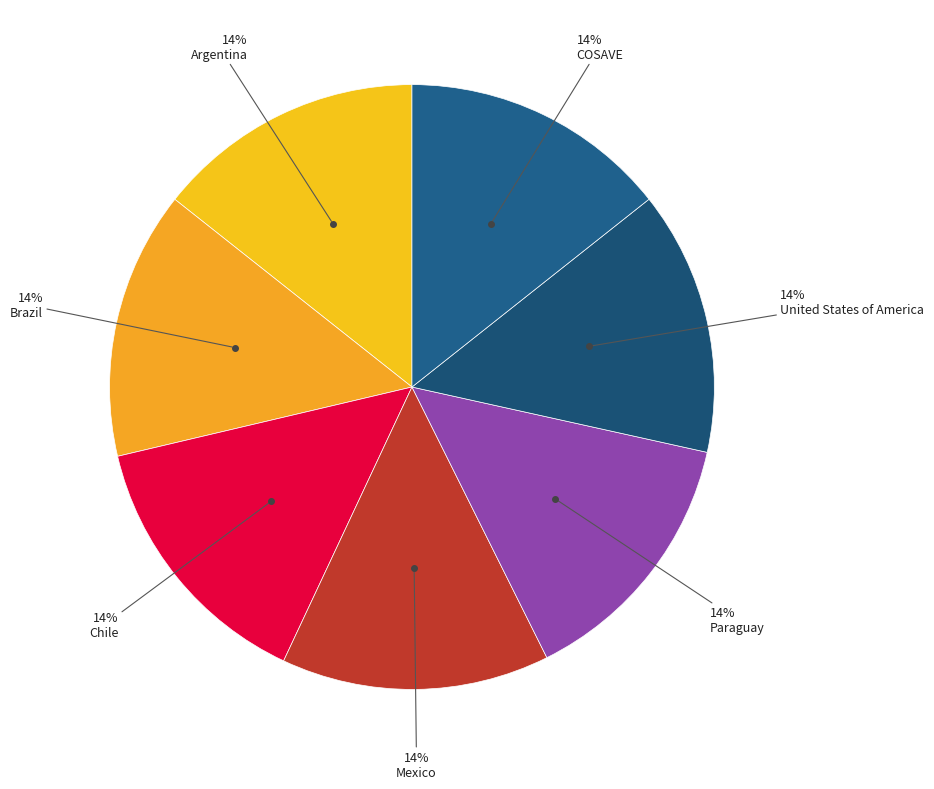

What is the ratio of the value at Mexico to the value at Chile?

1.0